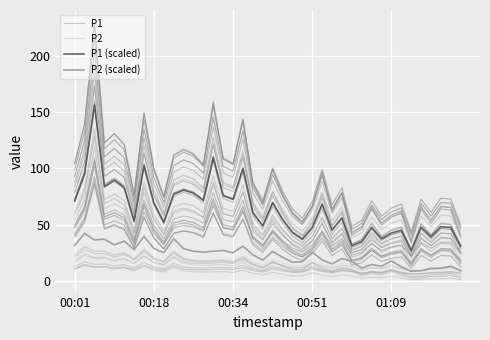

What is the sum of the P2 values at 7 and 31?

34.8